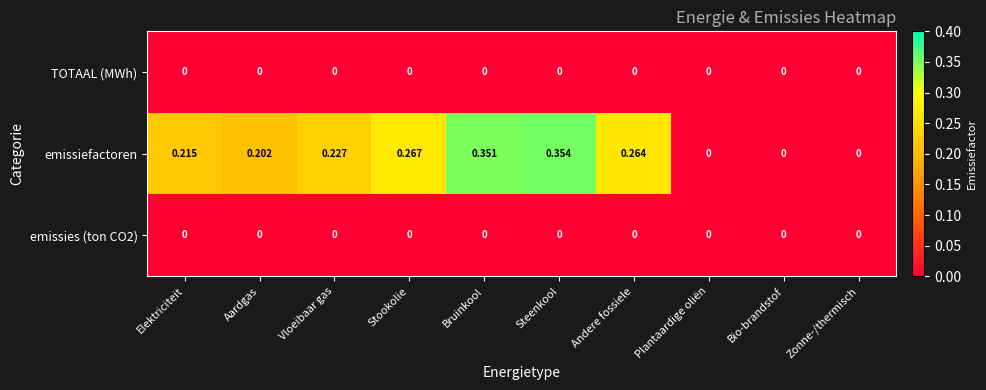

At Stookolie, list the series in order from largest to smallest.

emissiefactoren, TOTAAL (MWh), emissies (ton CO2)